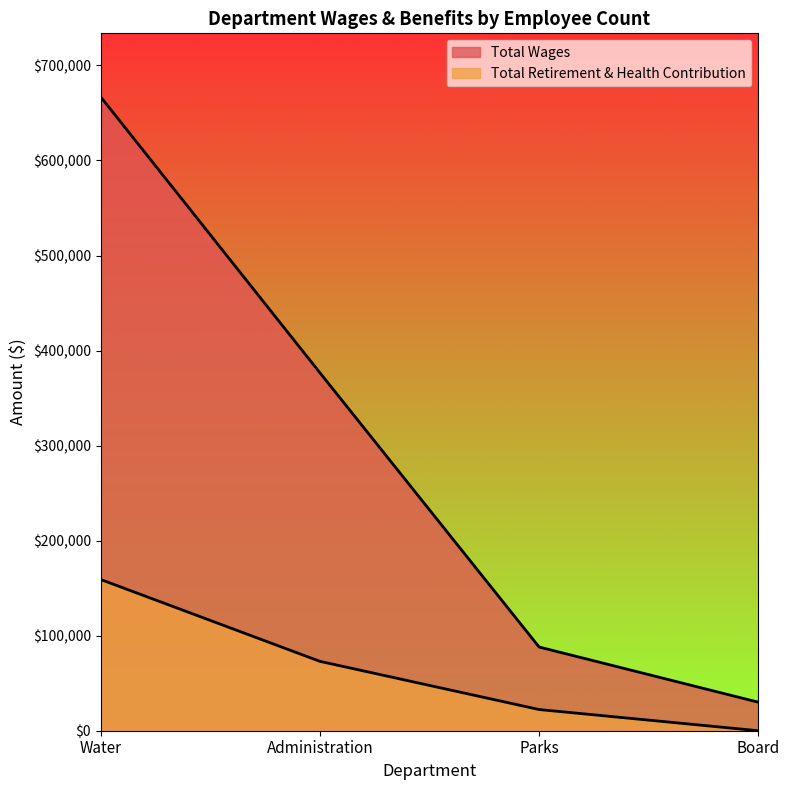

What is the label of the 3rd point from the right?

Administration